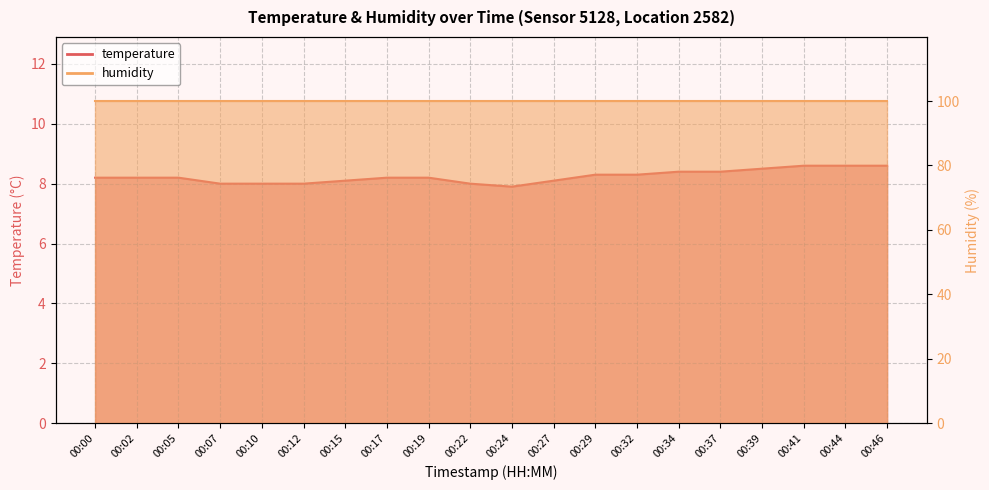

Reading left to right, list all the values displayed in this chart.

8.2	8.2	8.2	8.0	8.0	8.0	8.1	8.2	8.2	8.0	7.9	8.1	8.3	8.3	8.4	8.4	8.5	8.6	8.6	8.6